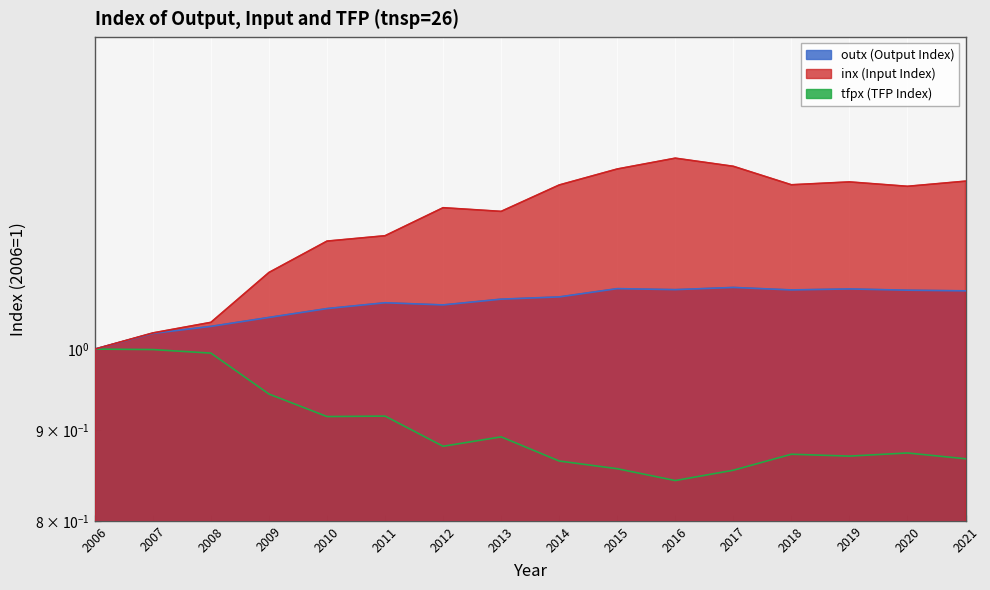

At which category does the chart reach its peak across all series?

2016